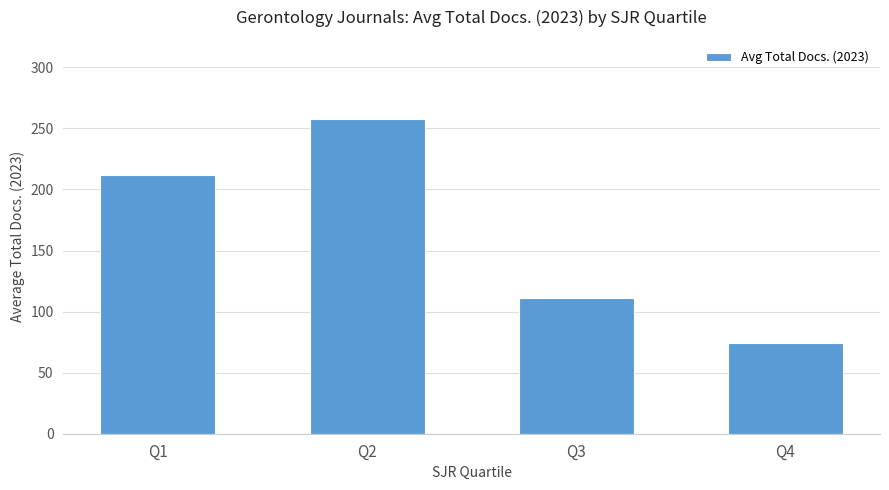

What is the ratio of the value at Q1 to the value at Q2?

0.8